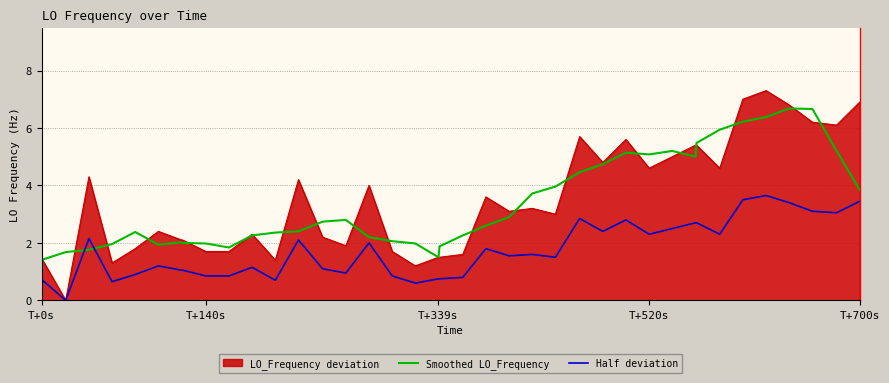

What is the lowest value of the Smoothed LO_Frequency series?

0.6